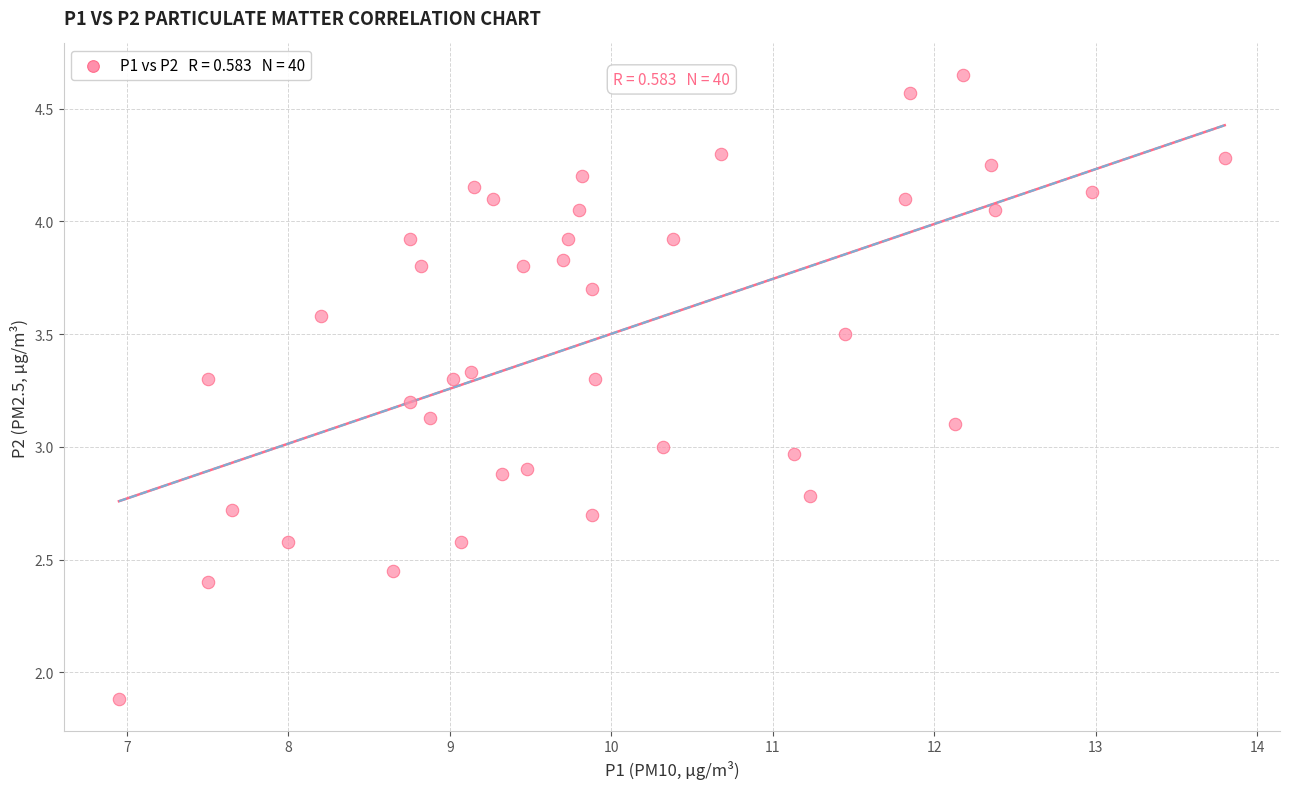

What is the range of X values (max minus min)?

6.9